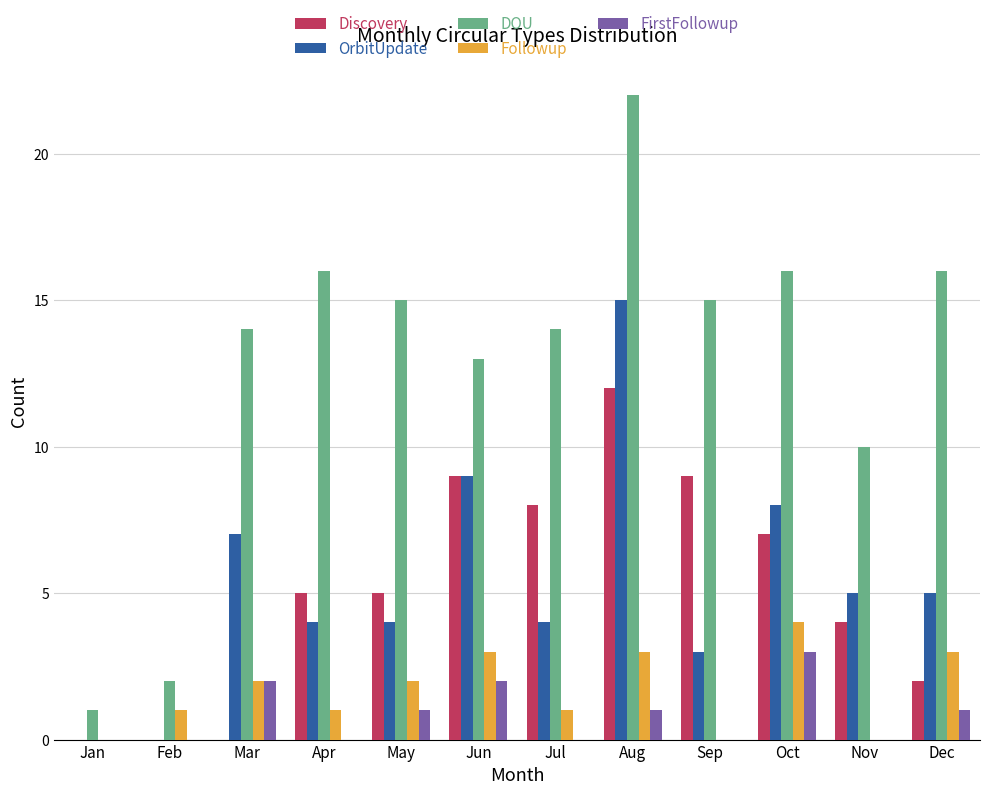

The value of Followup at Jun is 3. True or false?

True